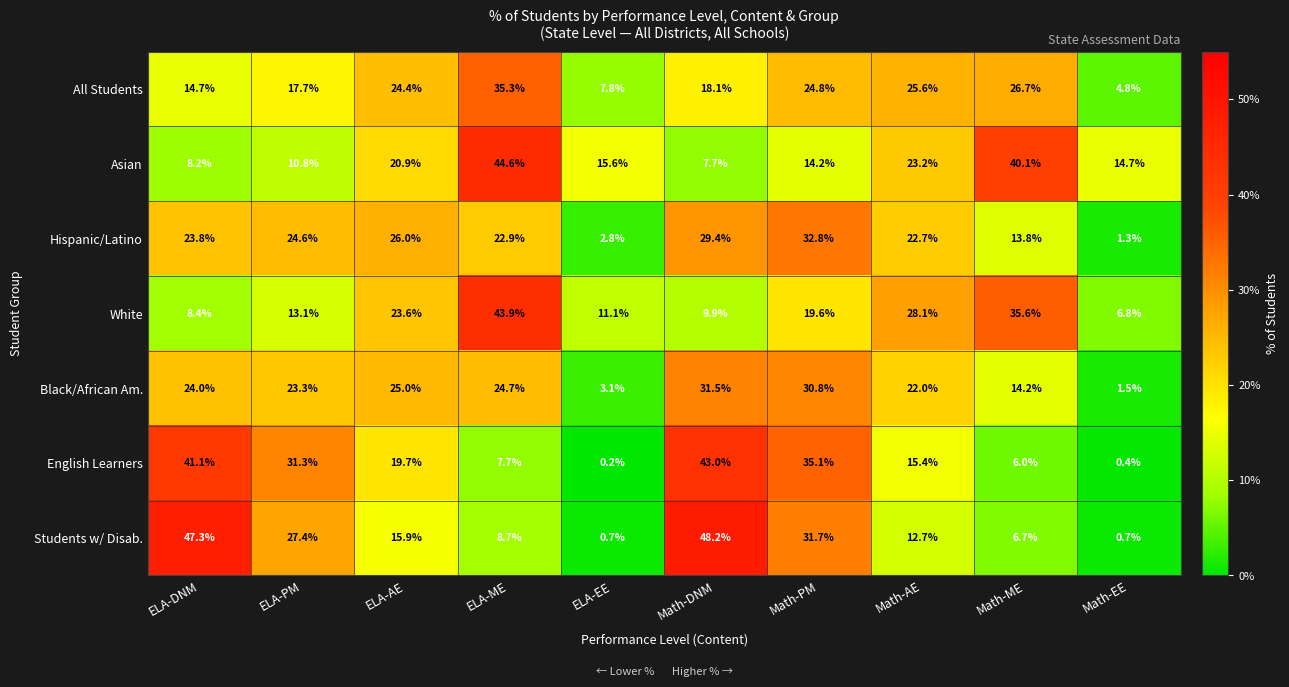

At how many categories does at least one series exceed 0?

10